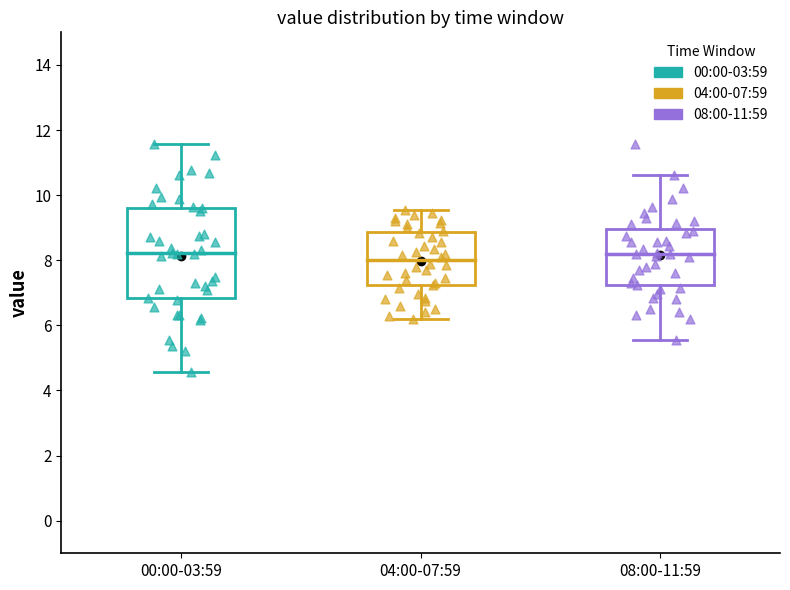

Where does the upper whisker of the box for 00:00-03:59 end on the y-axis? The values are not printed on the chart, so give them approximately, as read against the axis.

11.6